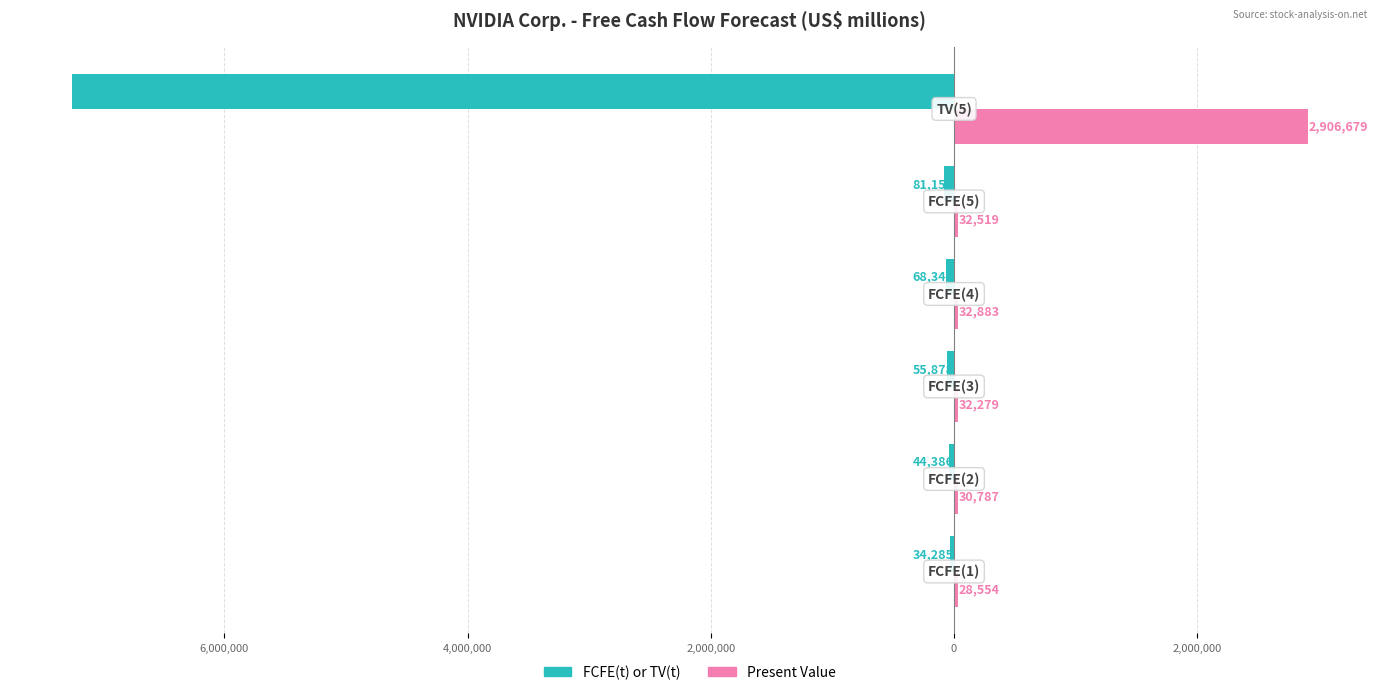

What is the difference between the maximum and minimum values in the FCFE(t) or TV(t) series?

7219840